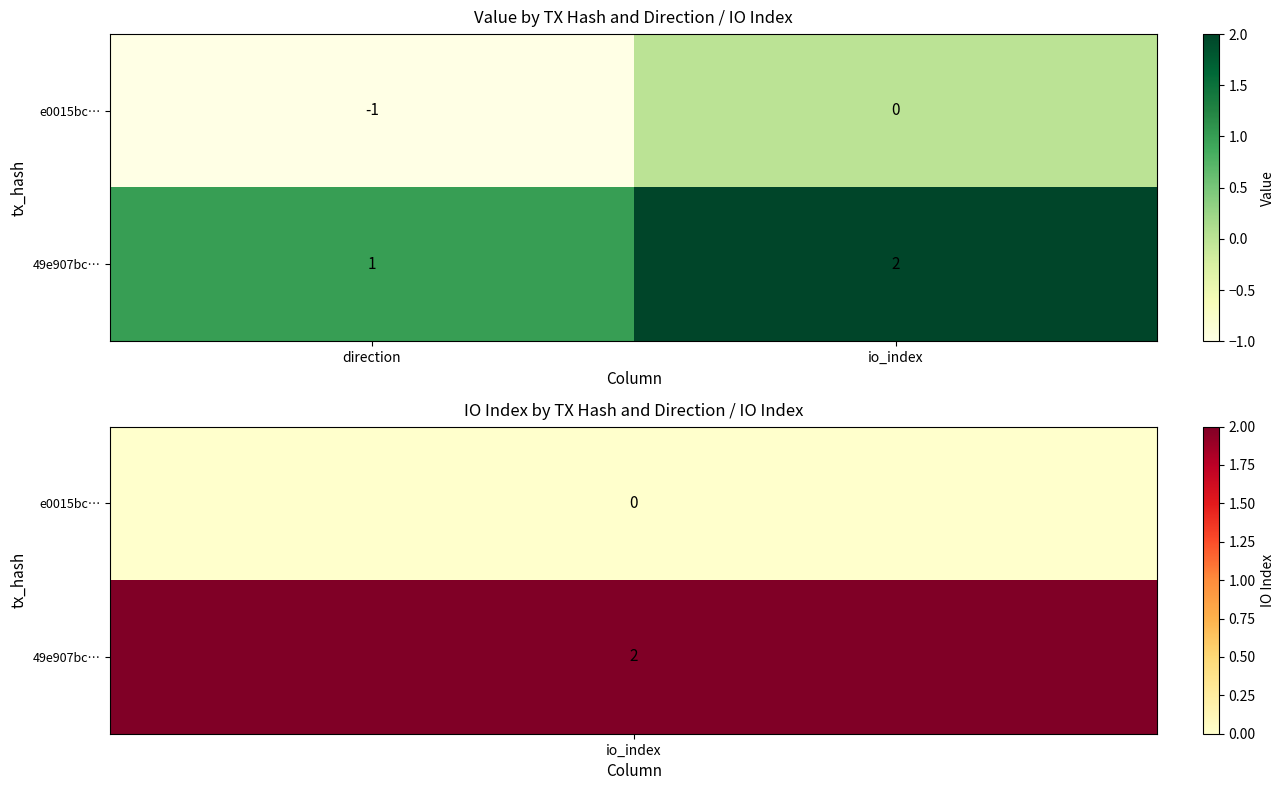

How many distinct data groups are displayed?

2